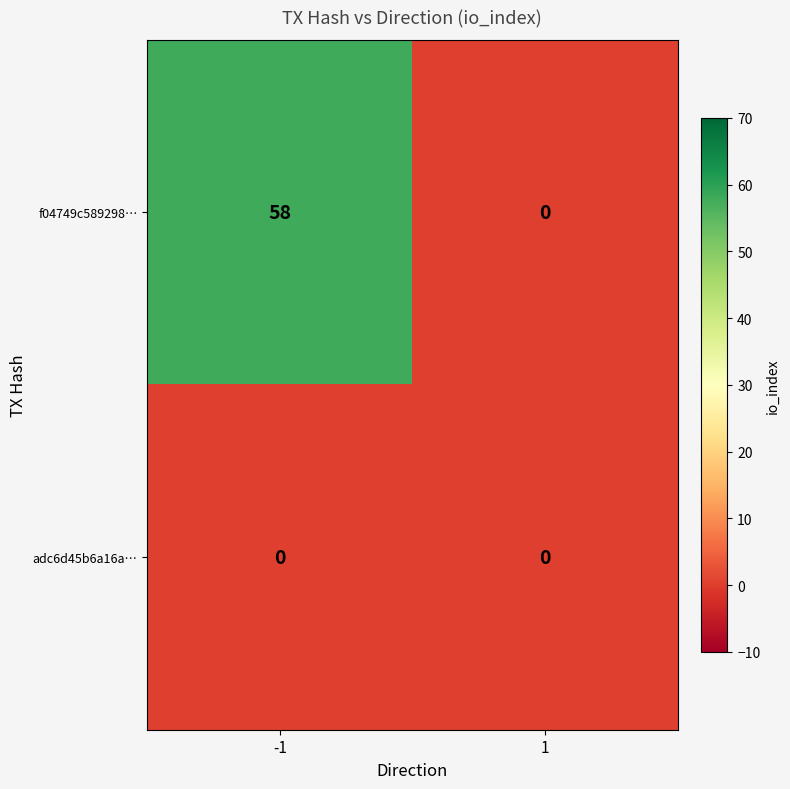

True or false: f04749c589298… has a value of -32 at 1.

False